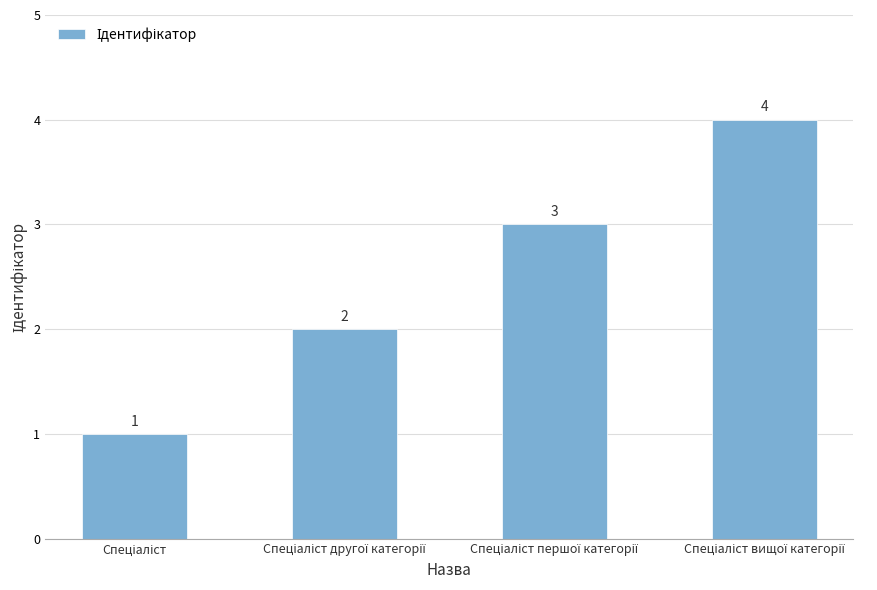

Reading left to right, list all the values displayed in this chart.

1	2	3	4